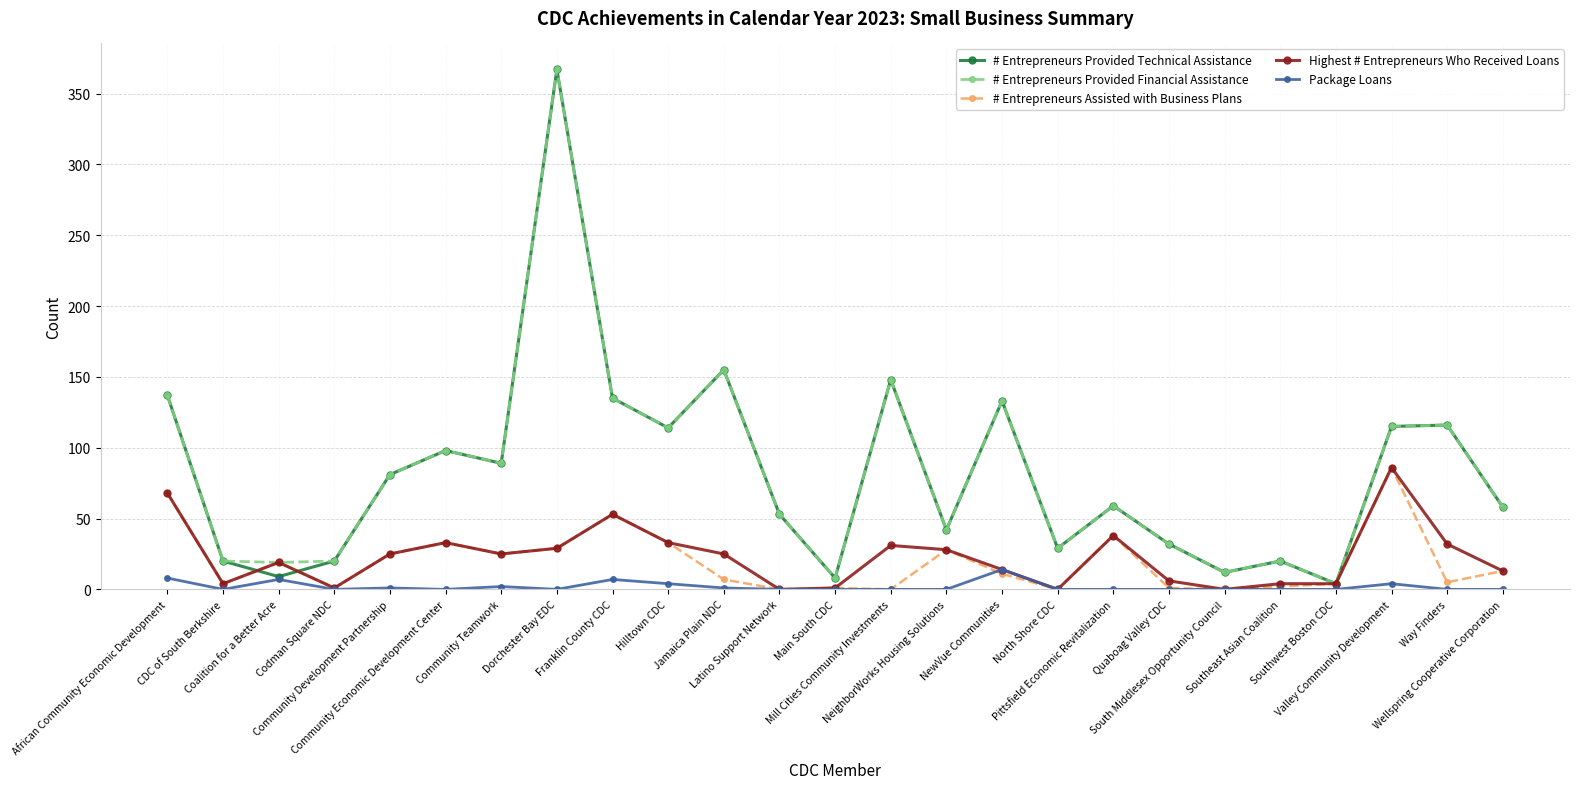

True or false: # Entrepreneurs Assisted with Business Plans has more than 0 interior local peaks.

True